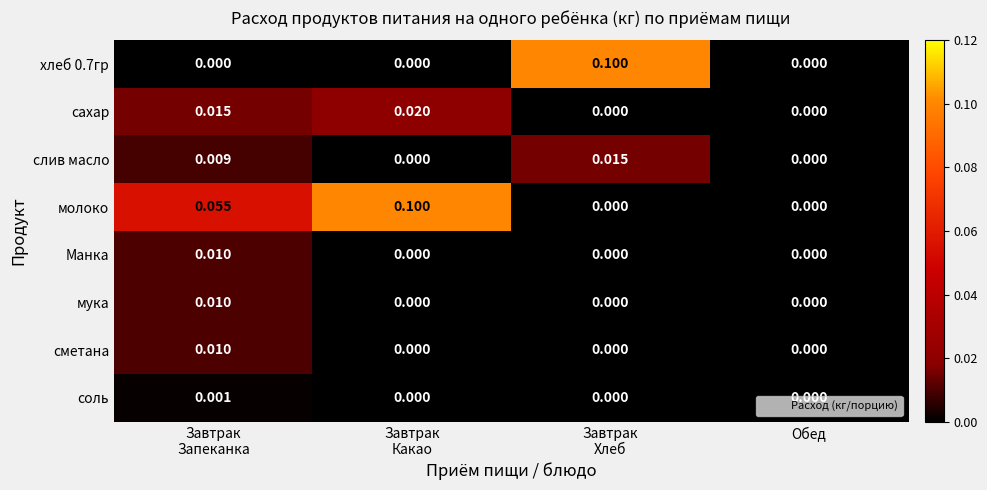

Which series has the largest total across all categories?

молоко